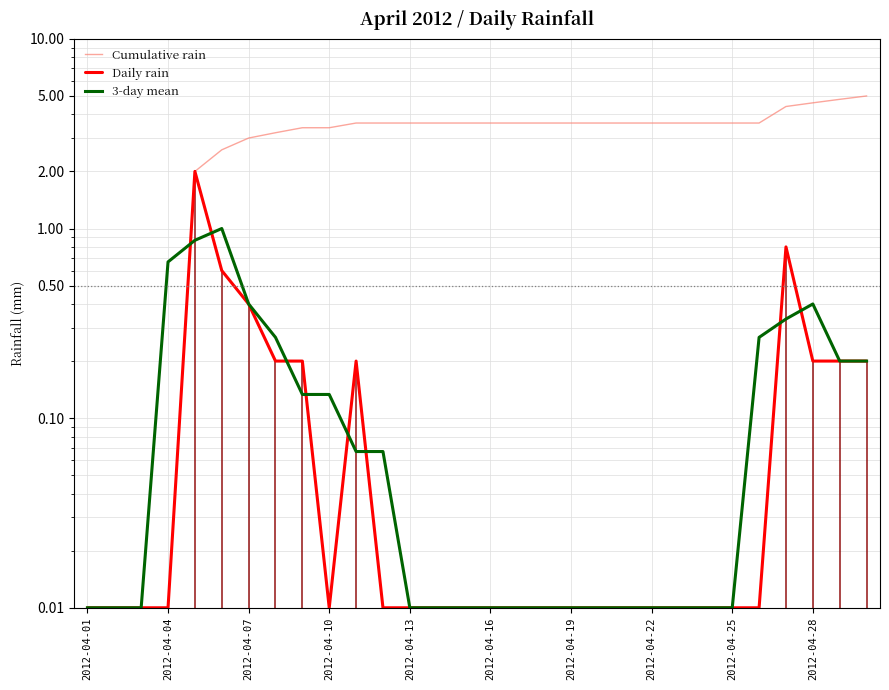

Reading left to right, extract all data points from this chart.

Cumulative rain: 0.0	0.0	0.0	0.0	2.0	2.6	3.0	3.2	3.4	3.4	3.6	3.6	3.6	3.6	3.6	3.6	3.6	3.6	3.6	3.6	3.6	3.6	3.6	3.6	3.6	3.6	4.4	4.6	4.8	5.0
Daily rain: 0.0	0.0	0.0	0.0	2.0	0.6	0.4	0.2	0.2	0.0	0.2	0.0	0.0	0.0	0.0	0.0	0.0	0.0	0.0	0.0	0.0	0.0	0.0	0.0	0.0	0.0	0.8	0.2	0.2	0.2
3-day mean: 0.0	0.0	0.0	0.7	0.9	1.0	0.4	0.3	0.1	0.1	0.1	0.1	0.0	0.0	0.0	0.0	0.0	0.0	0.0	0.0	0.0	0.0	0.0	0.0	0.0	0.3	0.3	0.4	0.2	0.2